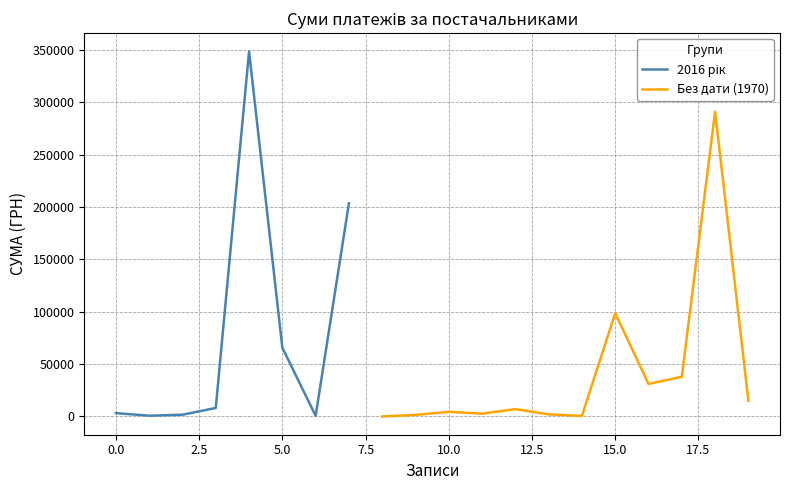

What is the maximum value shown in the chart?

348675.4